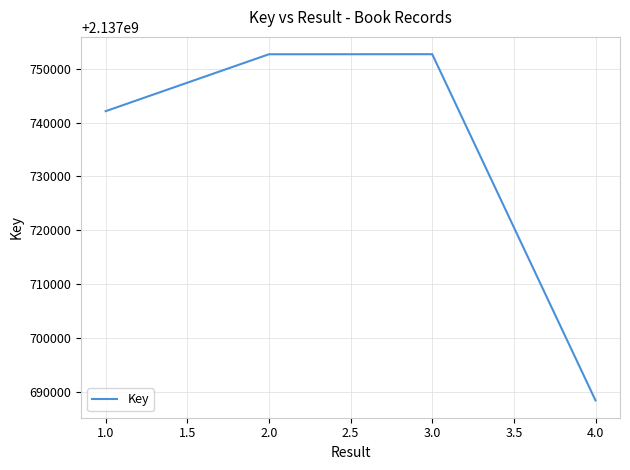

Between 3.0 and 1.0, which is larger?

3.0